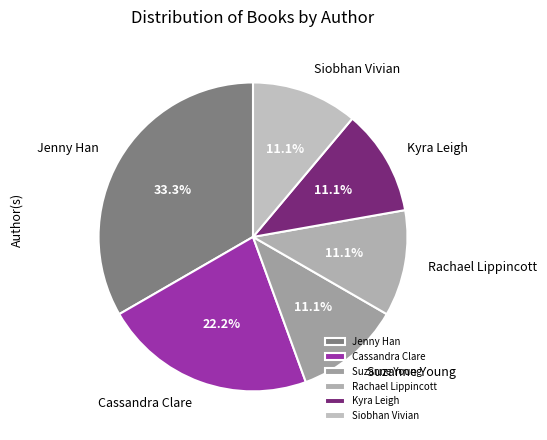

Which slice is the largest?

Jenny Han